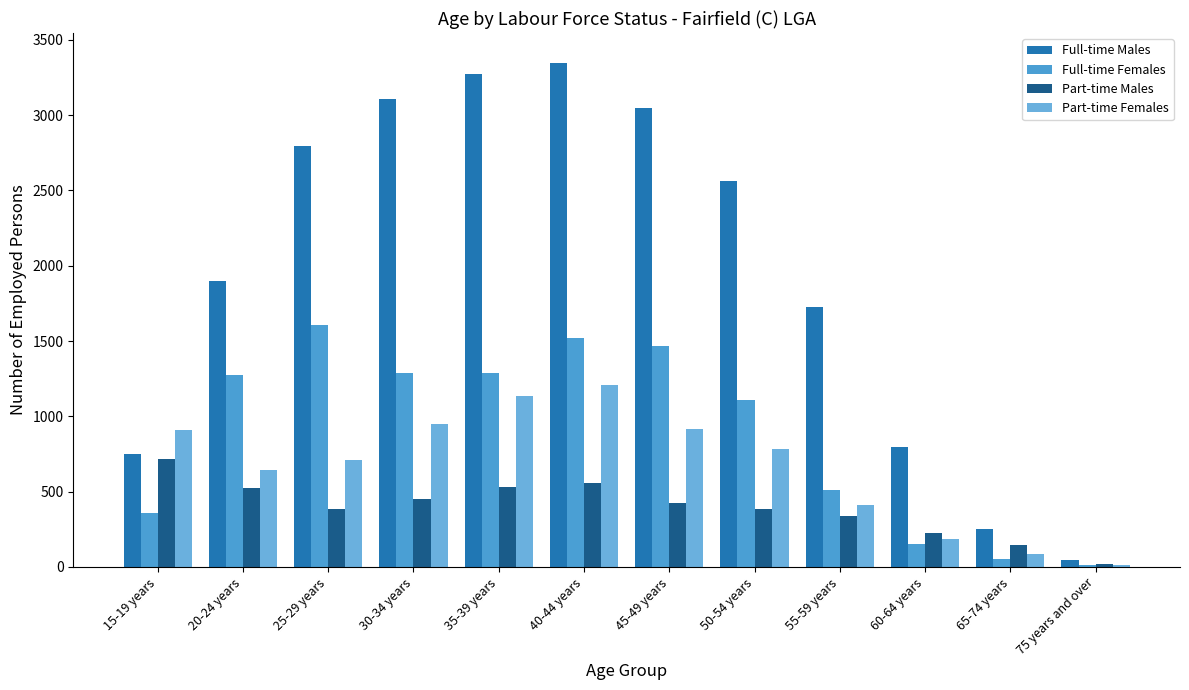

What position from the left is 65-74 years?

11